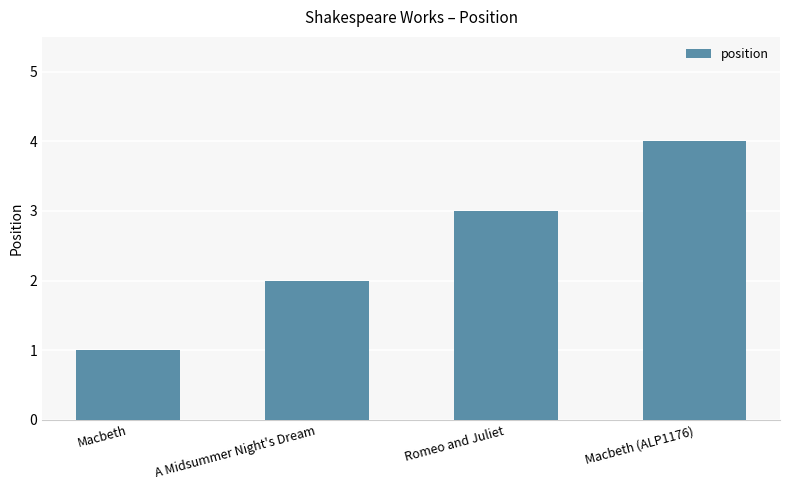

How many distinct data groups are displayed?

1